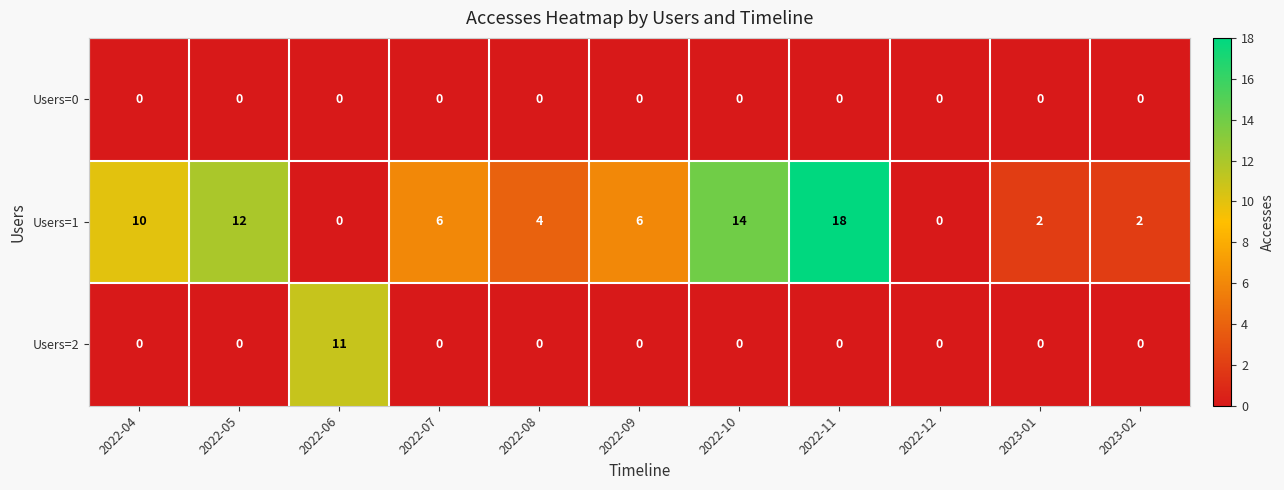

Which series changed the most between 2022-08 and 2022-09?

Users=1